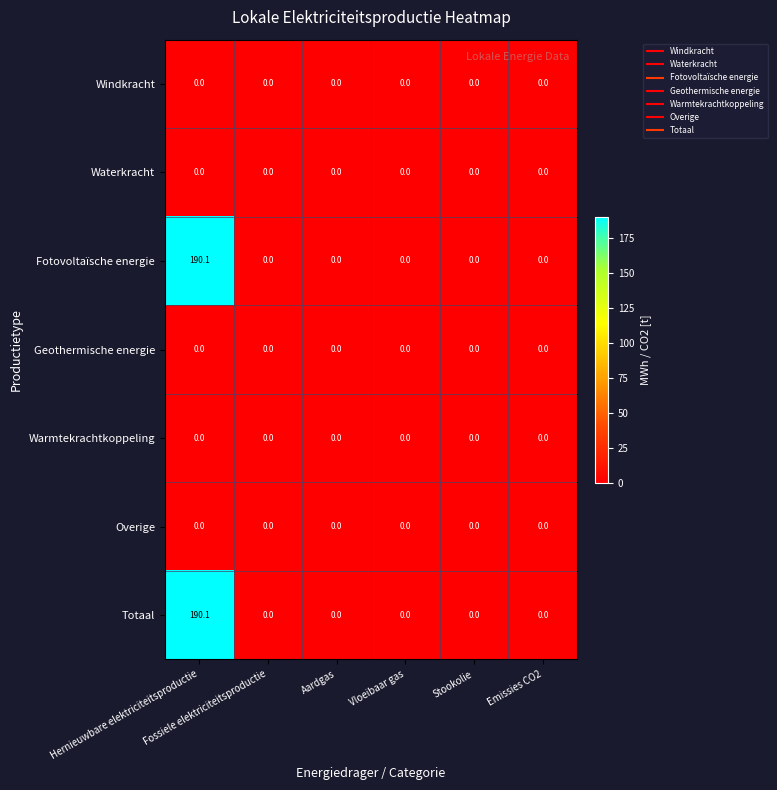

What is the greatest value displayed?

190.1